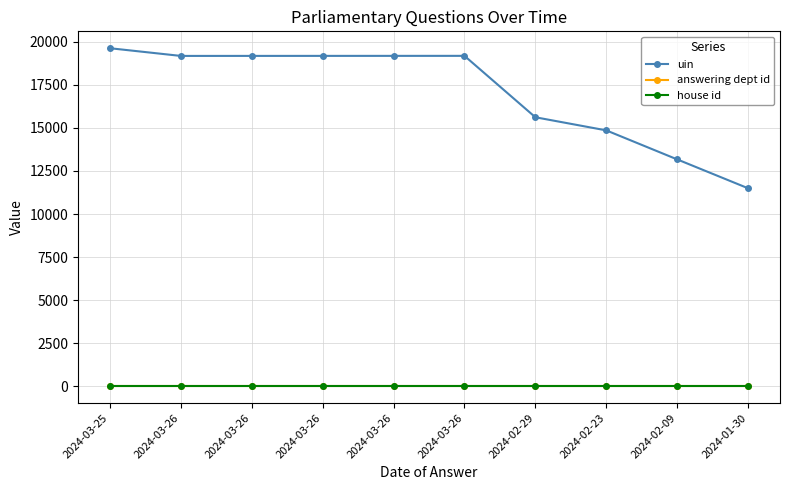

Is this an area chart (filled region under the line)?

No